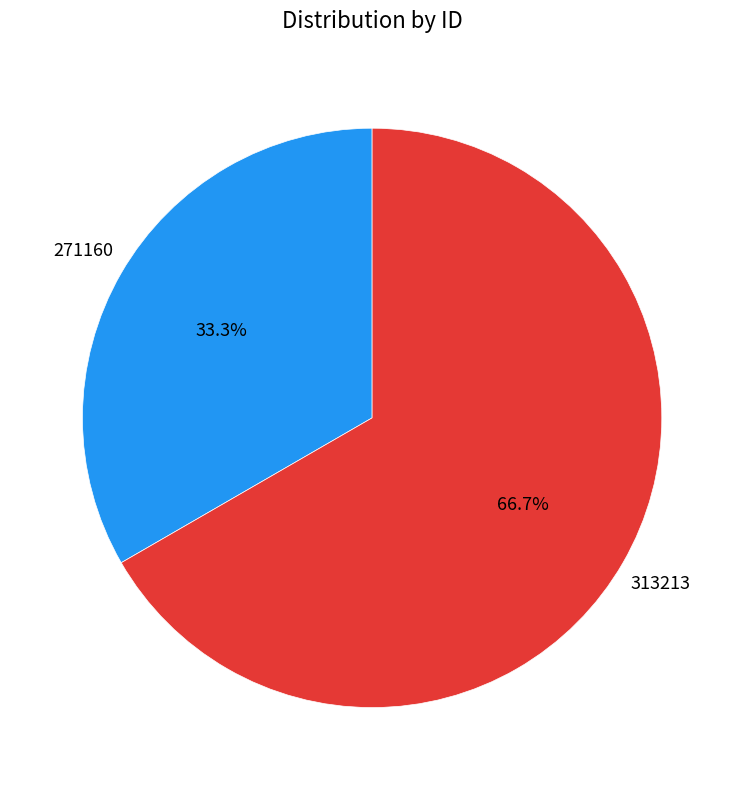

How many segments does this pie chart have?

2